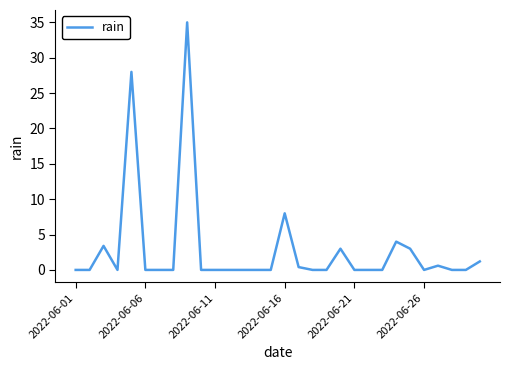

What is the greatest value displayed?

35.0